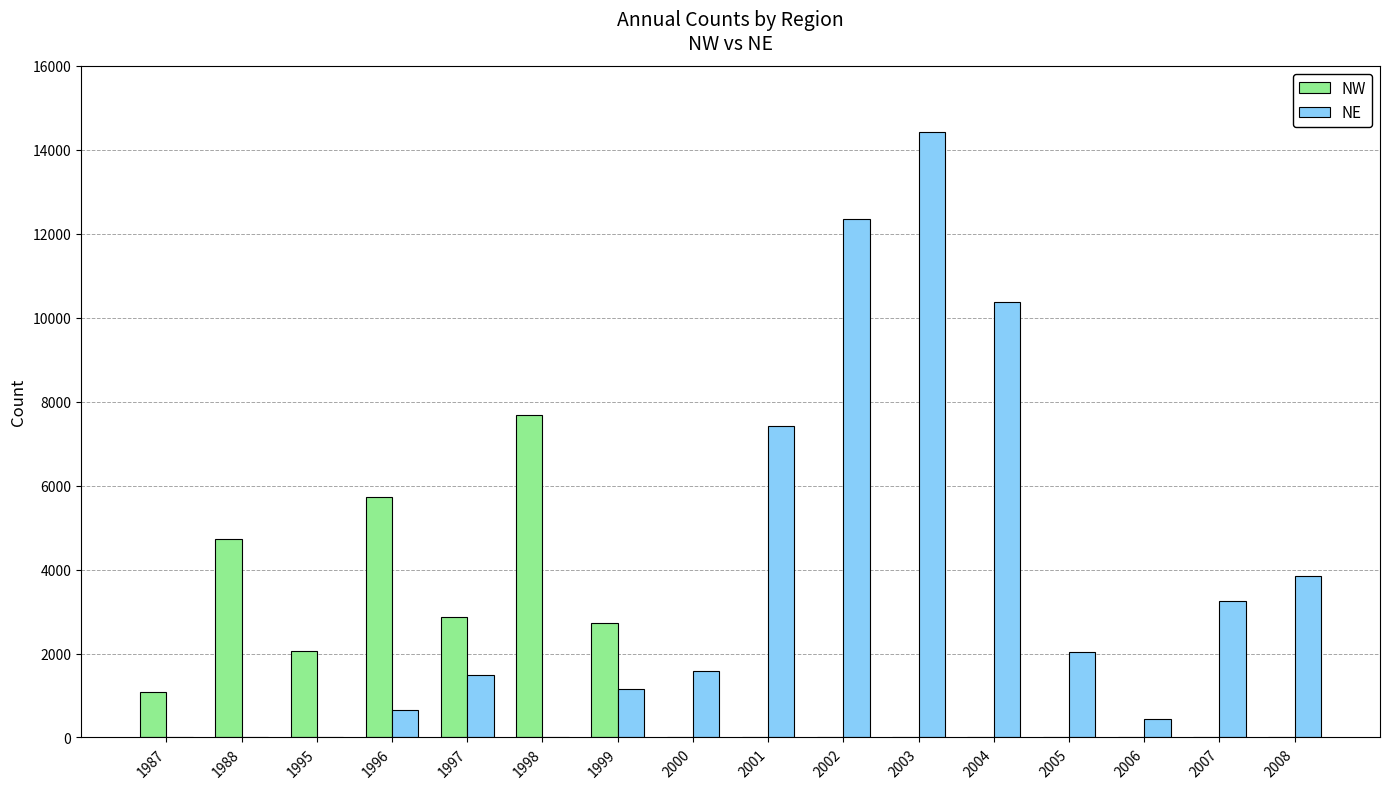

What is the average value of the NE series?

3691